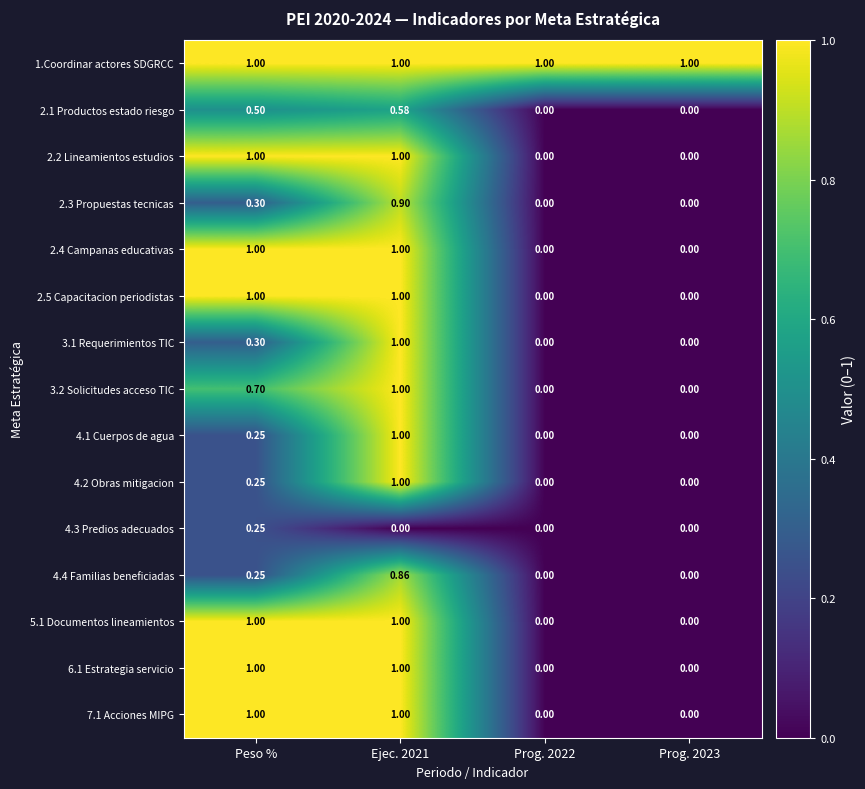

Is the value of 4.4 Familias beneficiadas at Peso % greater than the value of 3.2 Solicitudes acceso TIC at Prog. 2022?

Yes